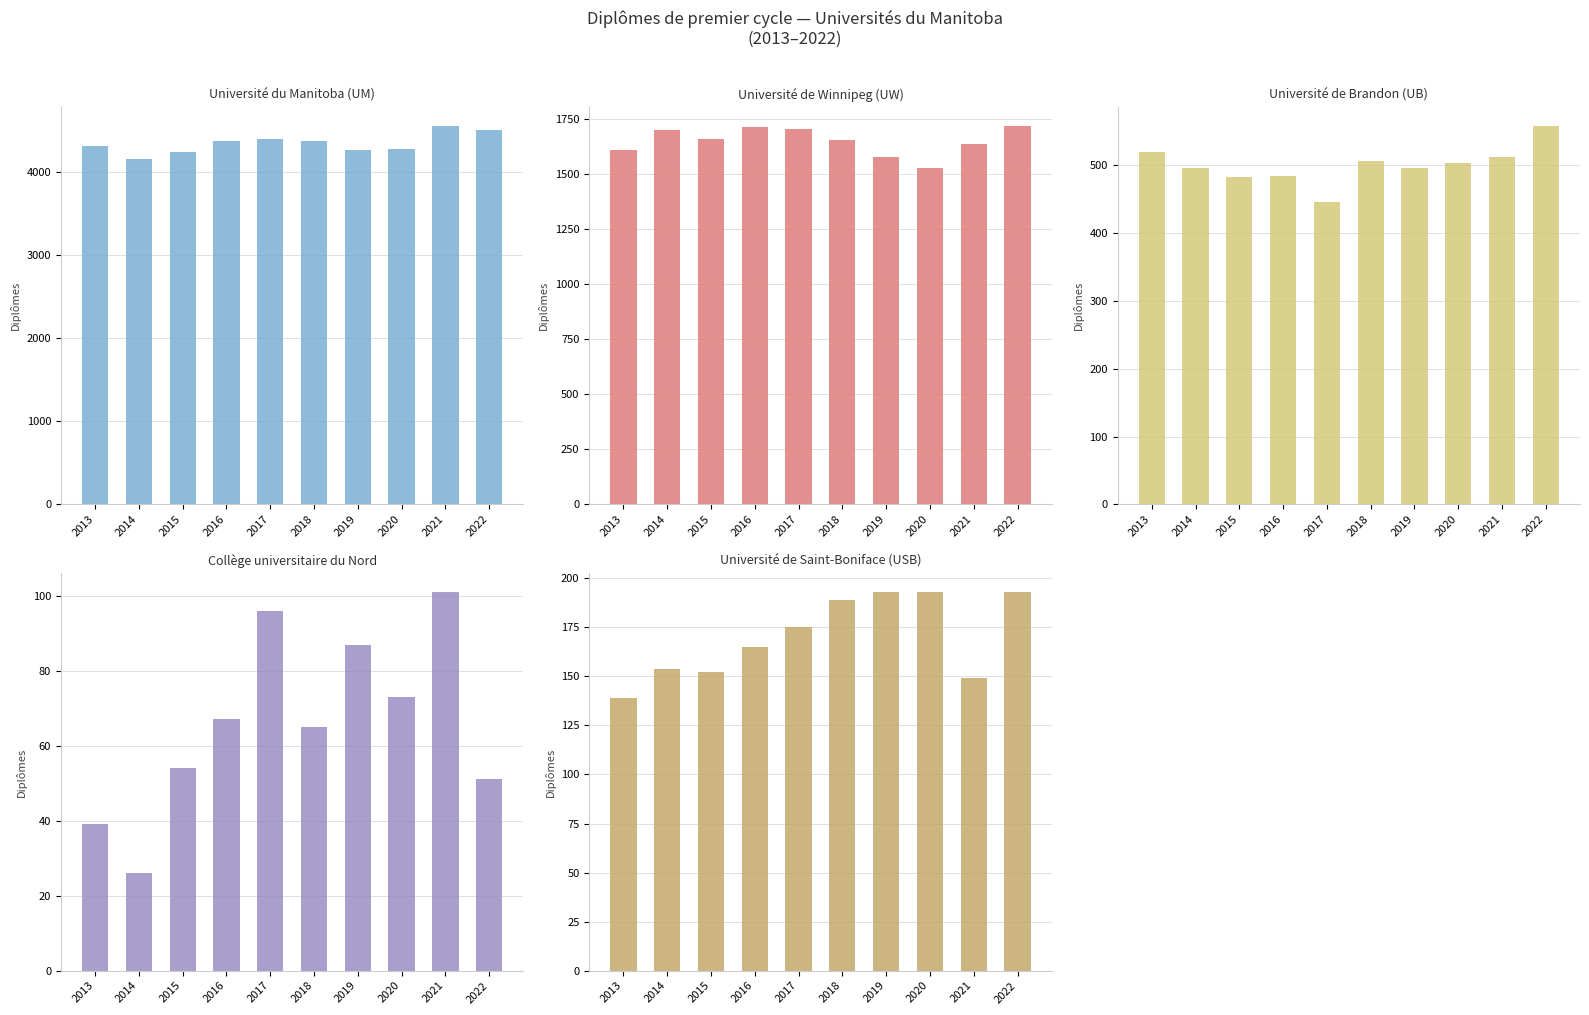

What are all the series names shown in the legend?

Université du Manitoba (UM), Université de Winnipeg (UW), Université de Brandon (UB), Collège universitaire du Nord, Université de Saint-Boniface (USB)